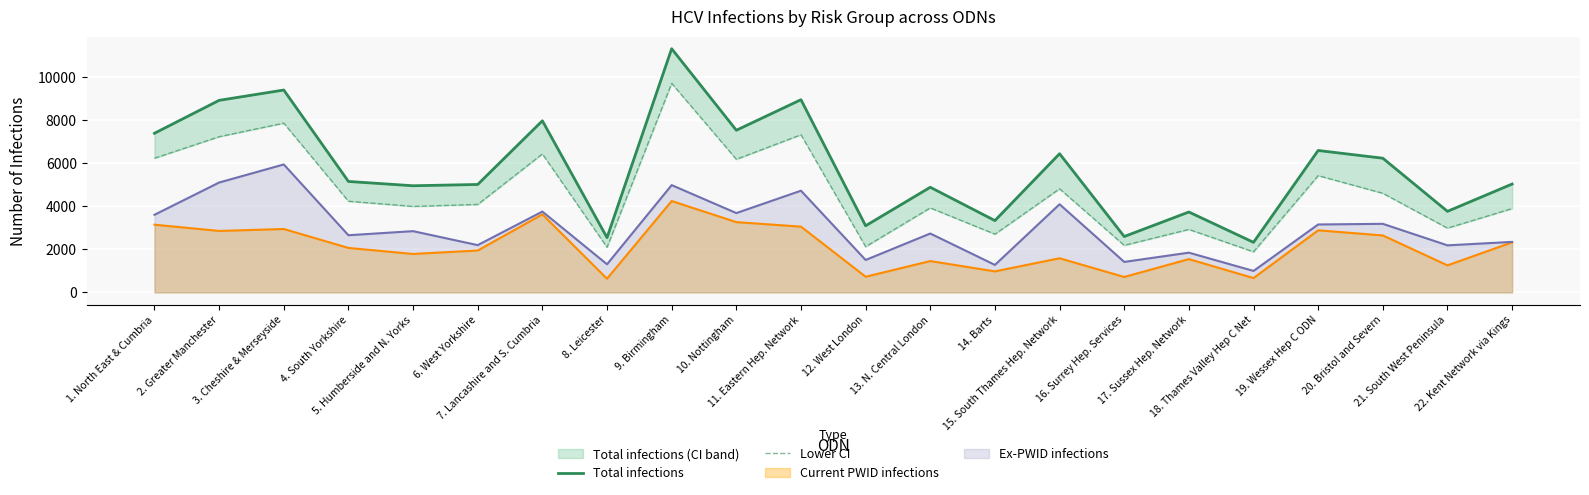

The Lower CI series shows 1159 at 21. South West Peninsula. True or false?

False